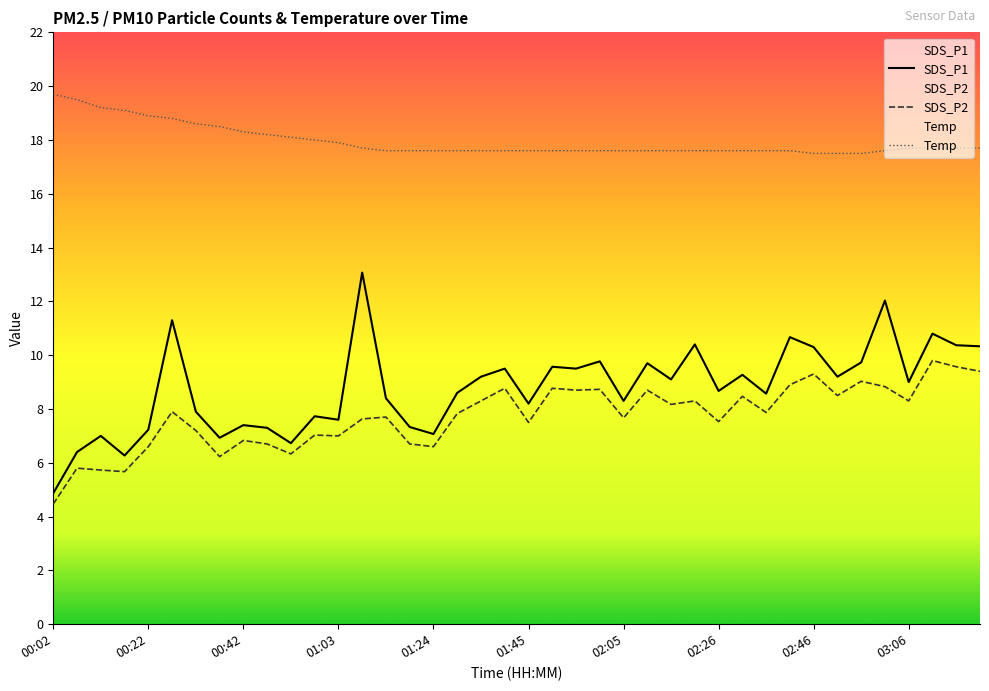

Which series has the largest range (max minus min)?

SDS_P1